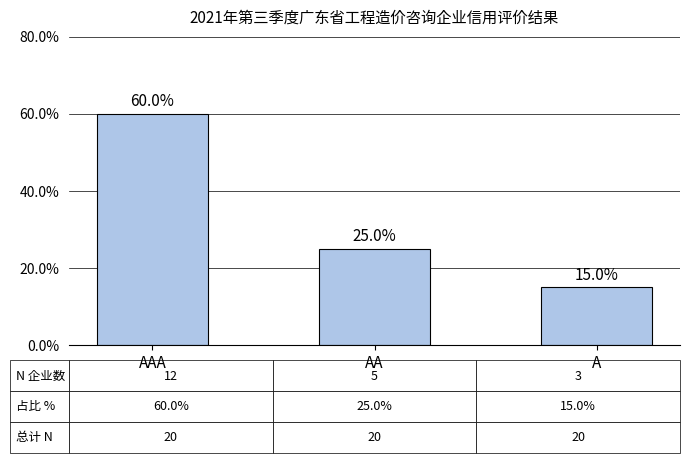

Does the chart contain any negative values?

No